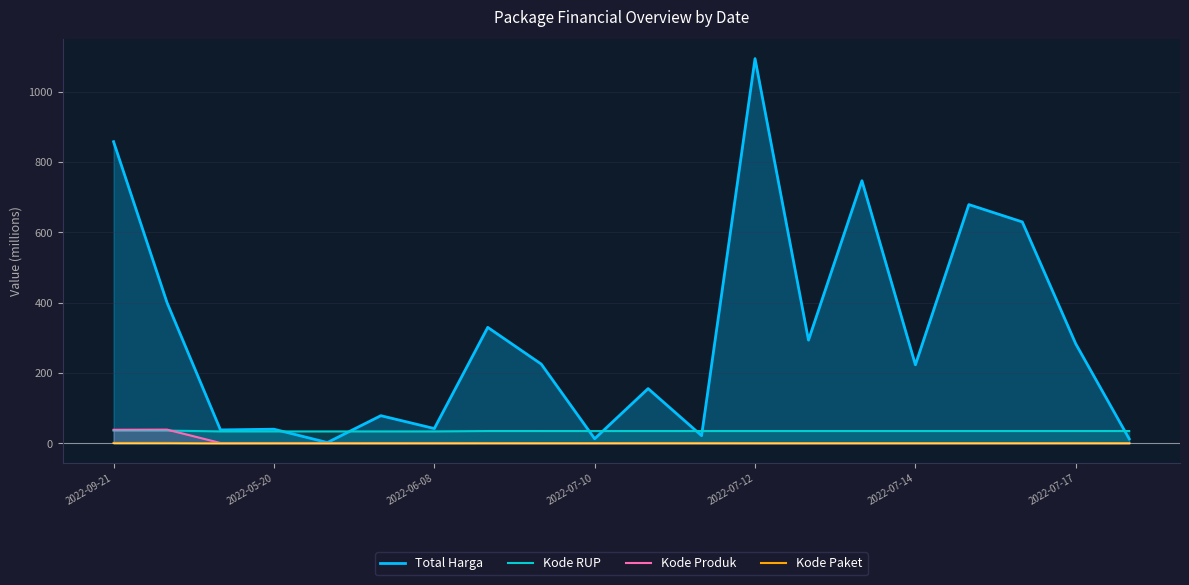

Does the chart have visible grid lines?

Yes